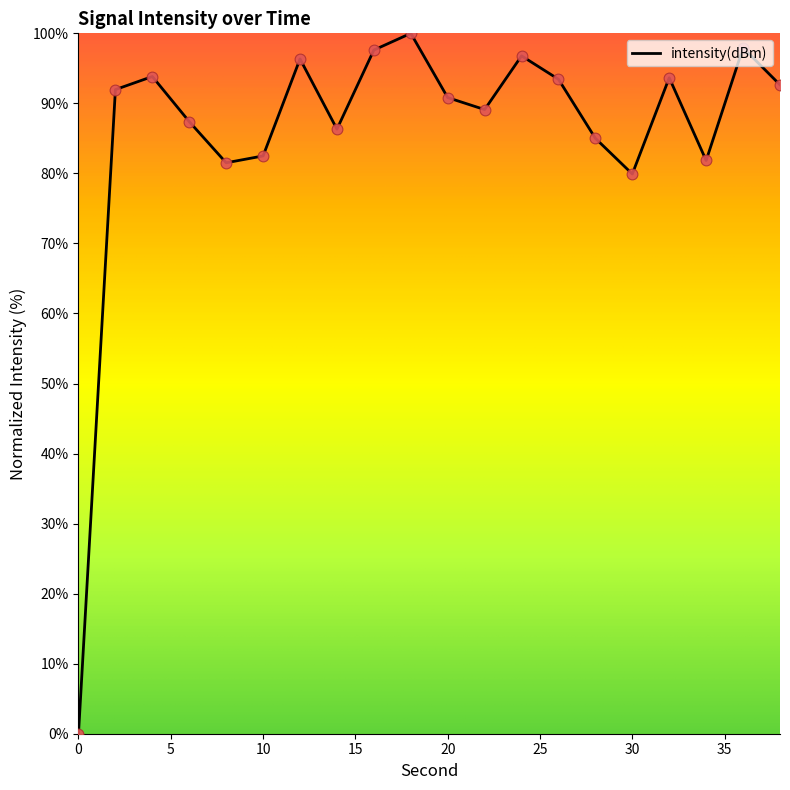

What is the greatest value displayed?

100.0